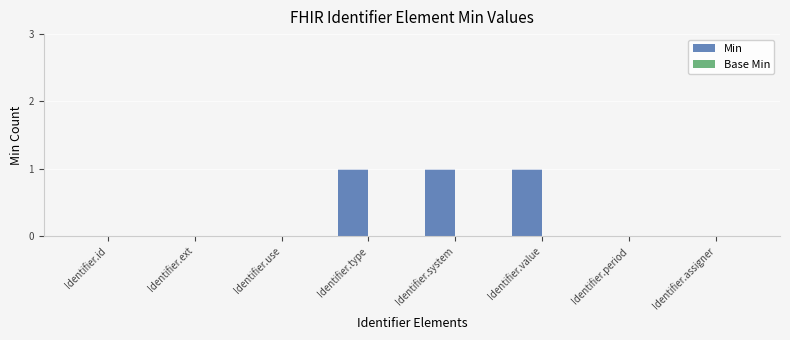

What is the sum of all values?

3